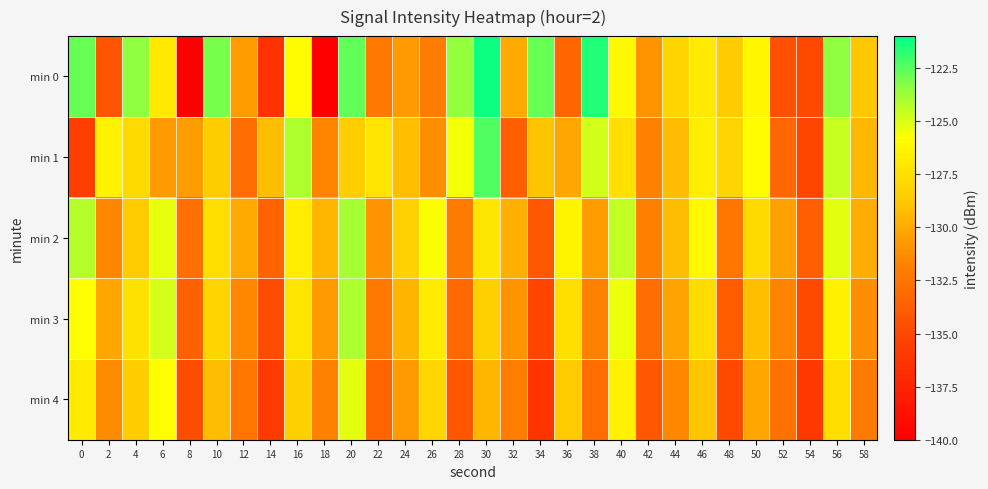

Reading right to left, what are all the values shown in this chart?

min 0: 58=-128.8	56=-123.5	54=-134.9	52=-134.6	50=-126.2	48=-128.6	46=-126.9	44=-128.1	42=-131.0	40=-126.1	38=-121.6	36=-133.3	34=-122.7	32=-130.0	30=-121.3	28=-123.5	26=-132.1	24=-130.7	22=-132.2	20=-122.6	18=-140.1	16=-125.9	14=-136.5	12=-130.5	10=-123.1	8=-140.1	6=-127.0	4=-123.5	2=-134.3	0=-122.8
min 1: 58=-129.4	56=-124.6	54=-135.1	52=-133.2	50=-125.9	48=-128.1	46=-126.7	44=-129.3	42=-131.8	40=-127.5	38=-124.8	36=-130.2	34=-128.9	32=-133.7	30=-122.4	28=-125.6	26=-131.2	24=-129.1	22=-127.3	20=-128.5	18=-131.6	16=-124.0	14=-129.2	12=-132.9	10=-128.6	8=-130.6	6=-130.7	4=-127.8	2=-126.5	0=-135.6
min 2: 58=-129.9	56=-125.2	54=-133.7	52=-130.4	50=-127.8	48=-132.5	46=-126.1	44=-129.2	42=-131.9	40=-124.5	38=-130.6	36=-126.4	34=-134.1	32=-129.8	30=-127.1	28=-132.2	26=-125.7	24=-128.3	22=-131.0	20=-123.9	18=-129.5	16=-126.8	14=-133.4	12=-130.1	10=-127.6	8=-132.8	6=-125.3	4=-128.7	2=-131.5	0=-124.2
min 3: 58=-131.1	56=-126.5	54=-134.9	52=-131.6	50=-129.1	48=-133.9	46=-127.7	44=-130.3	42=-133.0	40=-125.4	38=-131.8	36=-127.6	34=-135.2	32=-130.9	30=-128.4	28=-133.1	26=-126.9	24=-129.6	22=-132.3	20=-124.1	18=-130.7	16=-127.3	14=-134.8	12=-131.4	10=-128.1	8=-133.6	6=-124.9	4=-127.4	2=-130.2	0=-125.8
min 4: 58=-132.2	56=-127.6	54=-136.0	52=-132.7	50=-130.2	48=-135.0	46=-128.8	44=-131.4	42=-134.1	40=-126.5	38=-132.9	36=-128.7	34=-136.3	32=-132.0	30=-129.5	28=-134.2	26=-128.0	24=-130.7	22=-133.4	20=-125.2	18=-131.8	16=-128.4	14=-135.9	12=-132.5	10=-129.2	8=-134.7	6=-125.8	4=-128.5	2=-131.3	0=-126.9